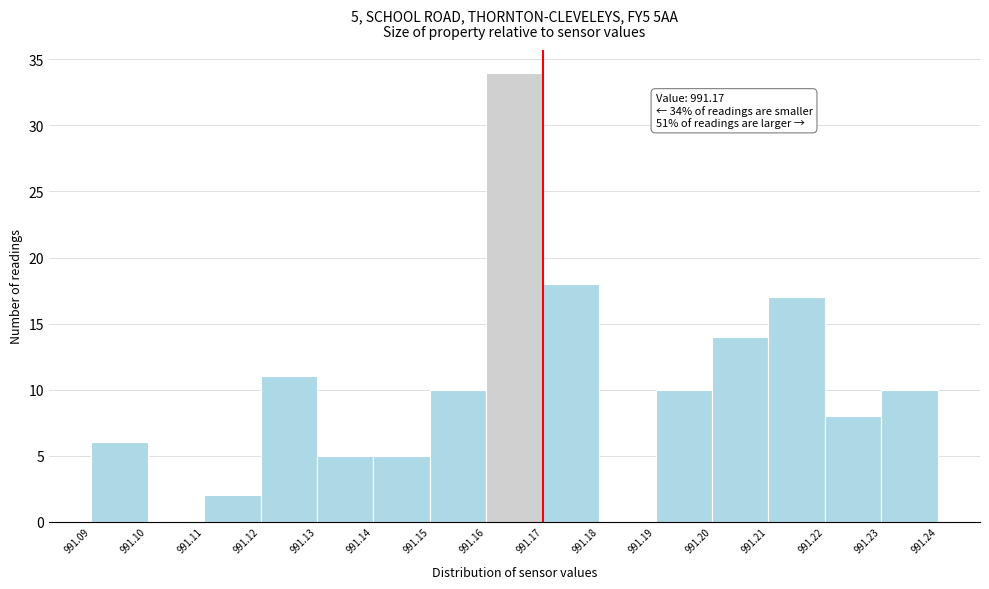

Over which range of the x-axis is the bar tallest?

991.16 to 991.17